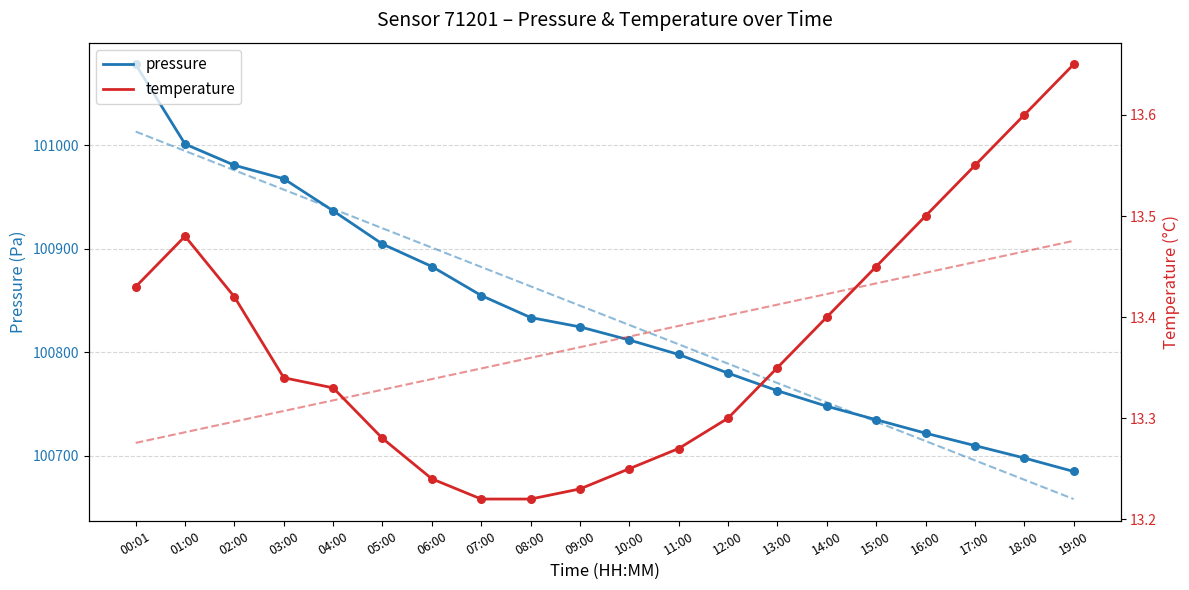

What are all the series names shown in the legend?

pressure, temperature